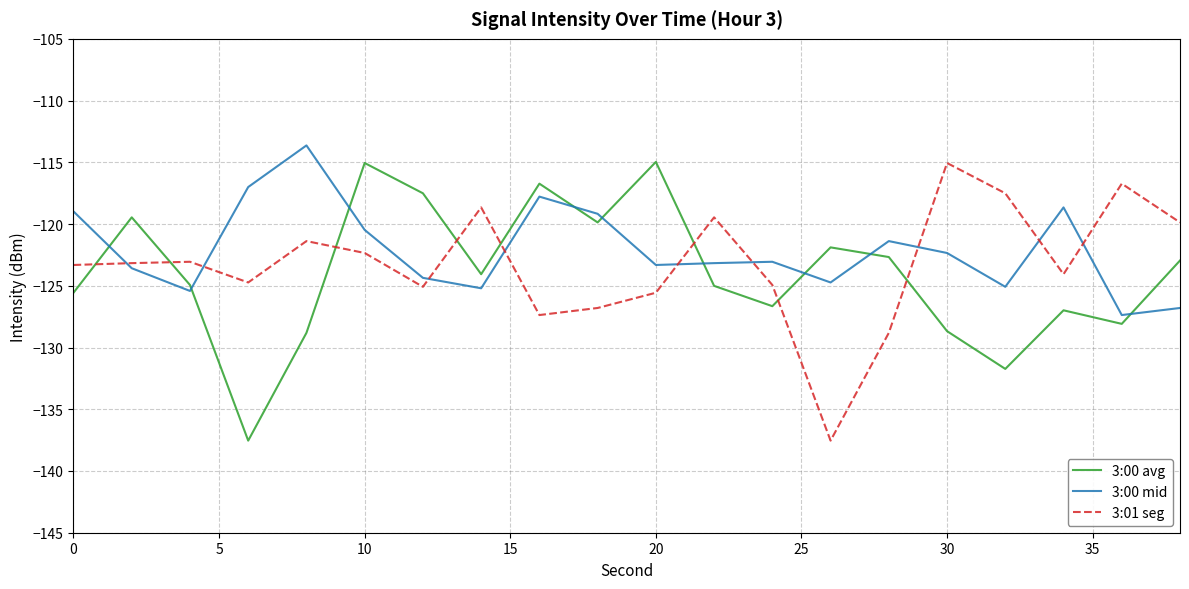

Which series ends up on top after the final intersection of 3:01 seg and 3:00 mid?

3:01 seg